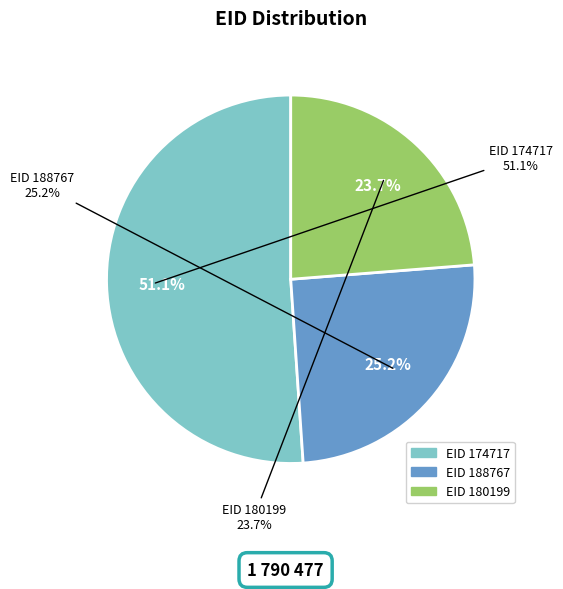

What percentage is the 188767 slice, to the nearest percent?

25%